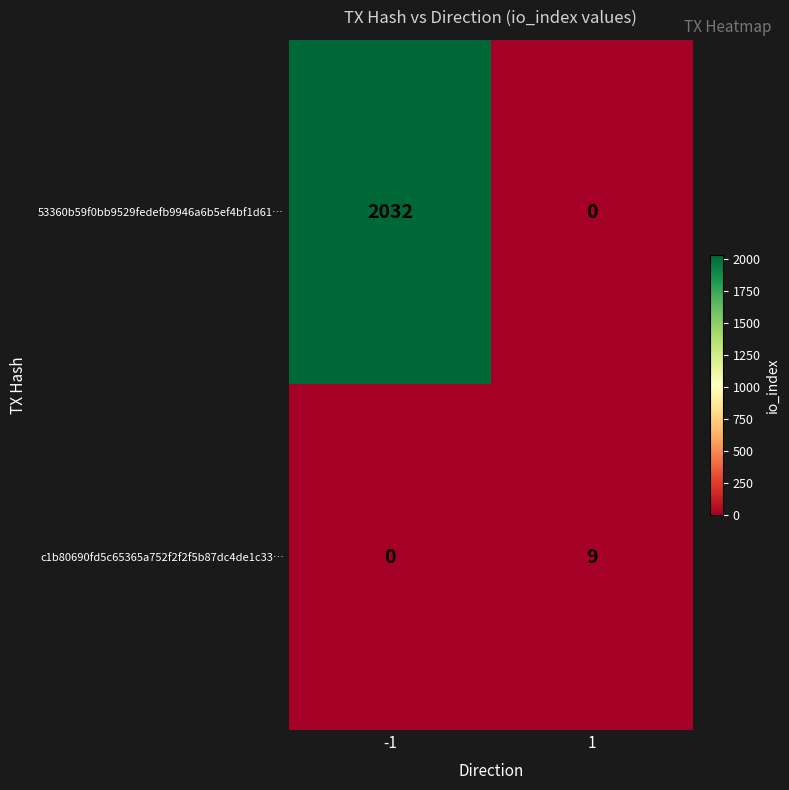

Rank the series by their average value, from lowest to highest.

c1b80690fd5c65365a752f2f2f5b87dc4de1c33…, 53360b59f0bb9529fedefb9946a6b5ef4bf1d61…